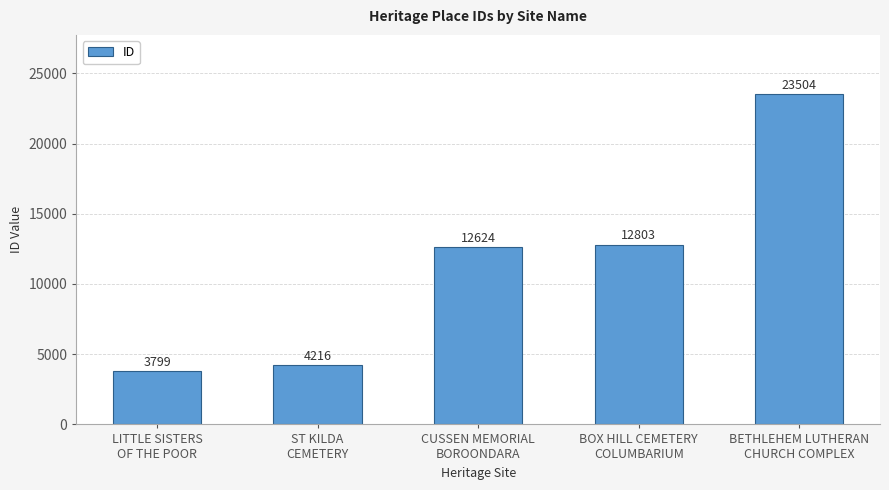

What is the label of the 5th bar from the left?

BETHLEHEM LUTHERAN
CHURCH COMPLEX